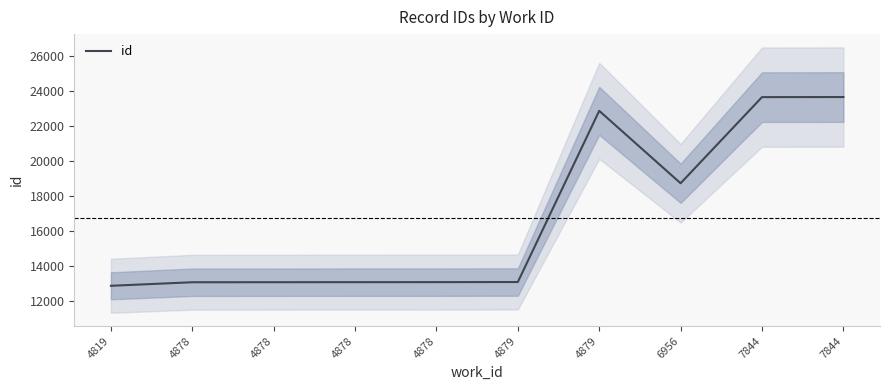

The chart shows a value of 36871 at 7844. True or false?

False